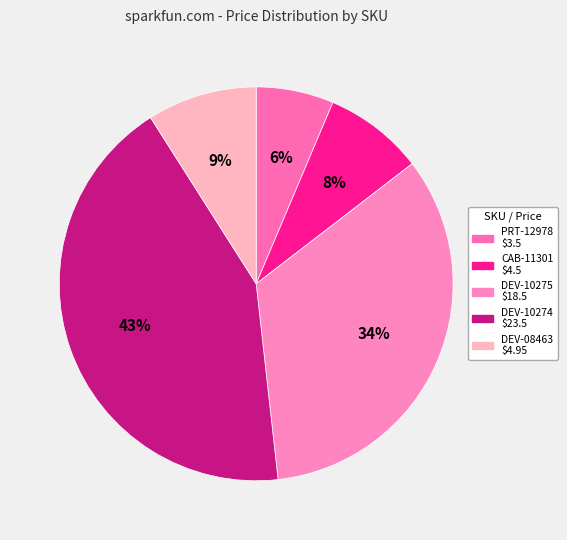

Which has a higher value, DEV-10275 or PRT-12978?

DEV-10275